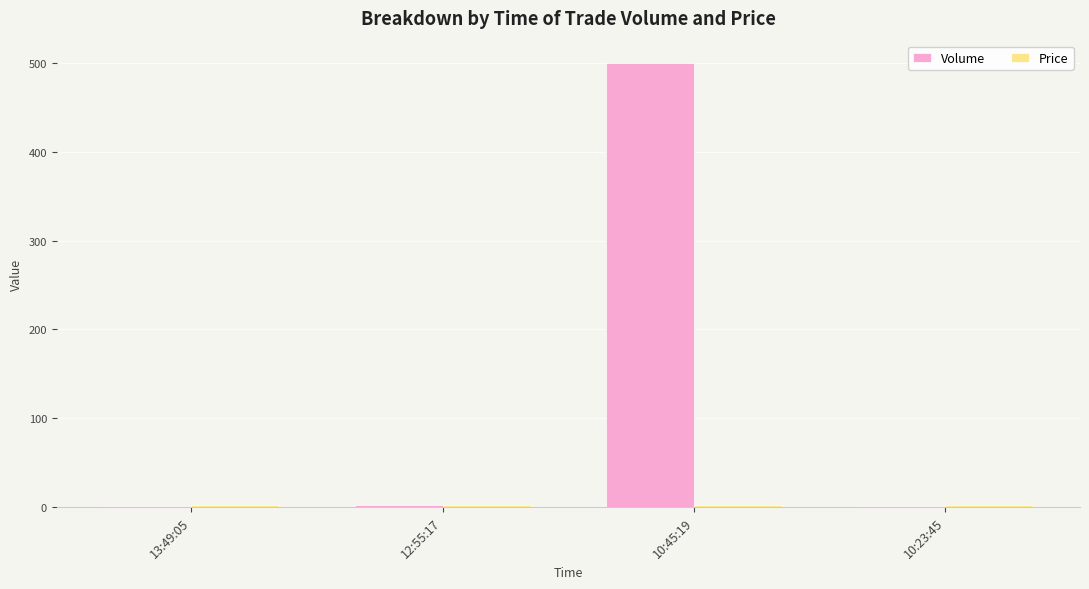

At which category does the chart reach its peak across all series?

10:45:19